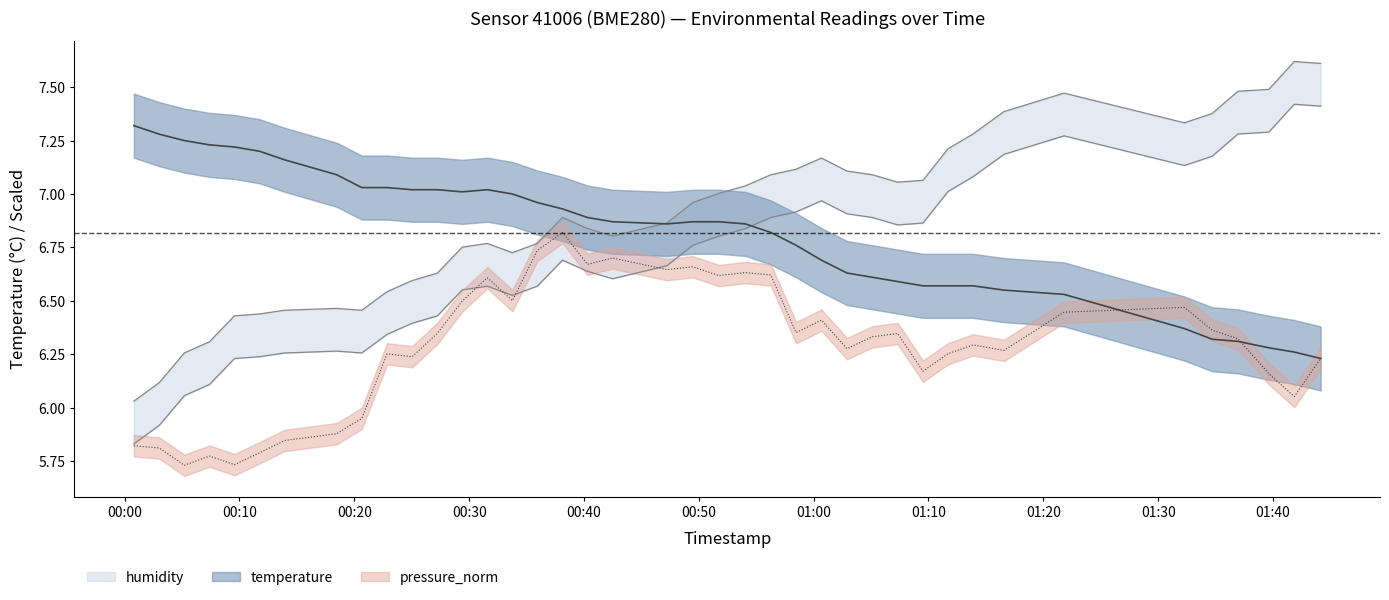

True or false: humidity and temperature cross at least once.

True